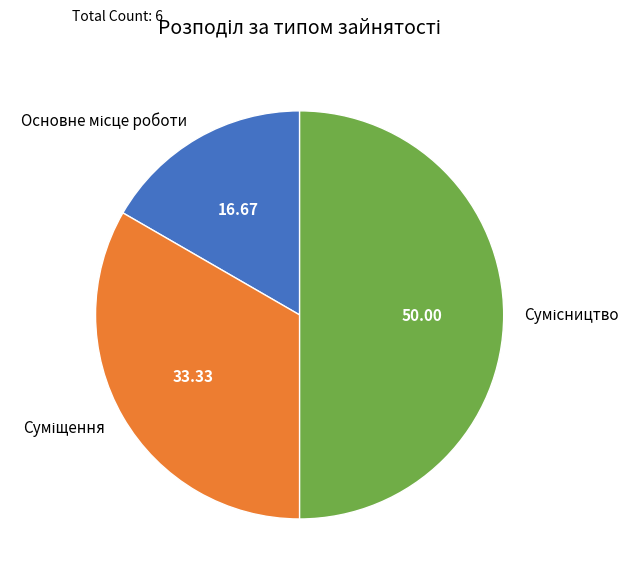

Is it true that Сумісництво is 57% of the pie?

False